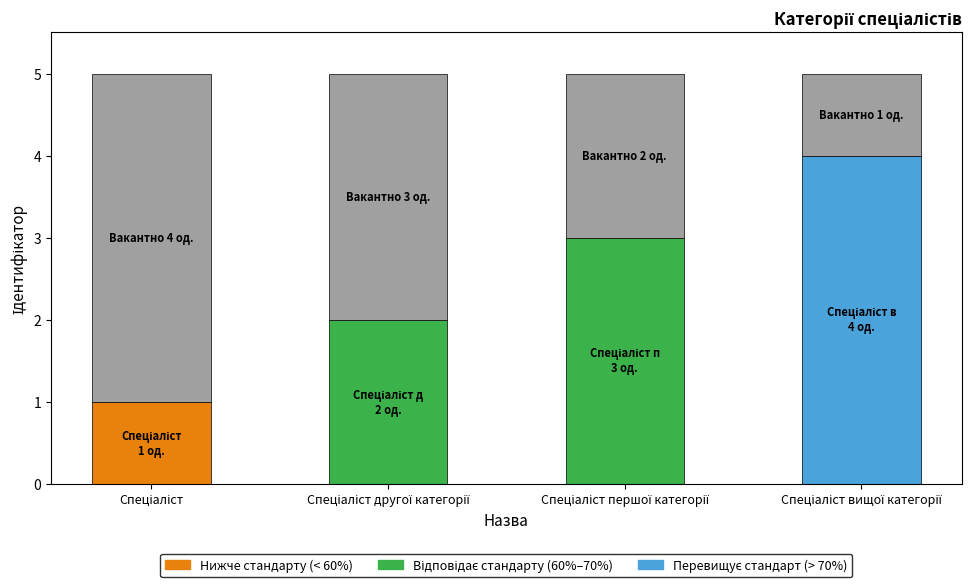

At which category is the sum across all series the highest?

Спеціаліст